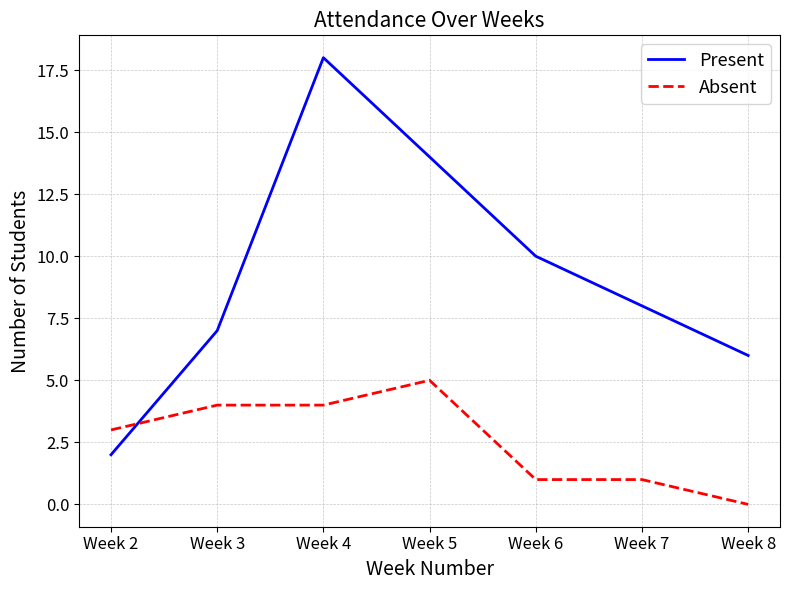

Which series has the widest spread of values?

Present